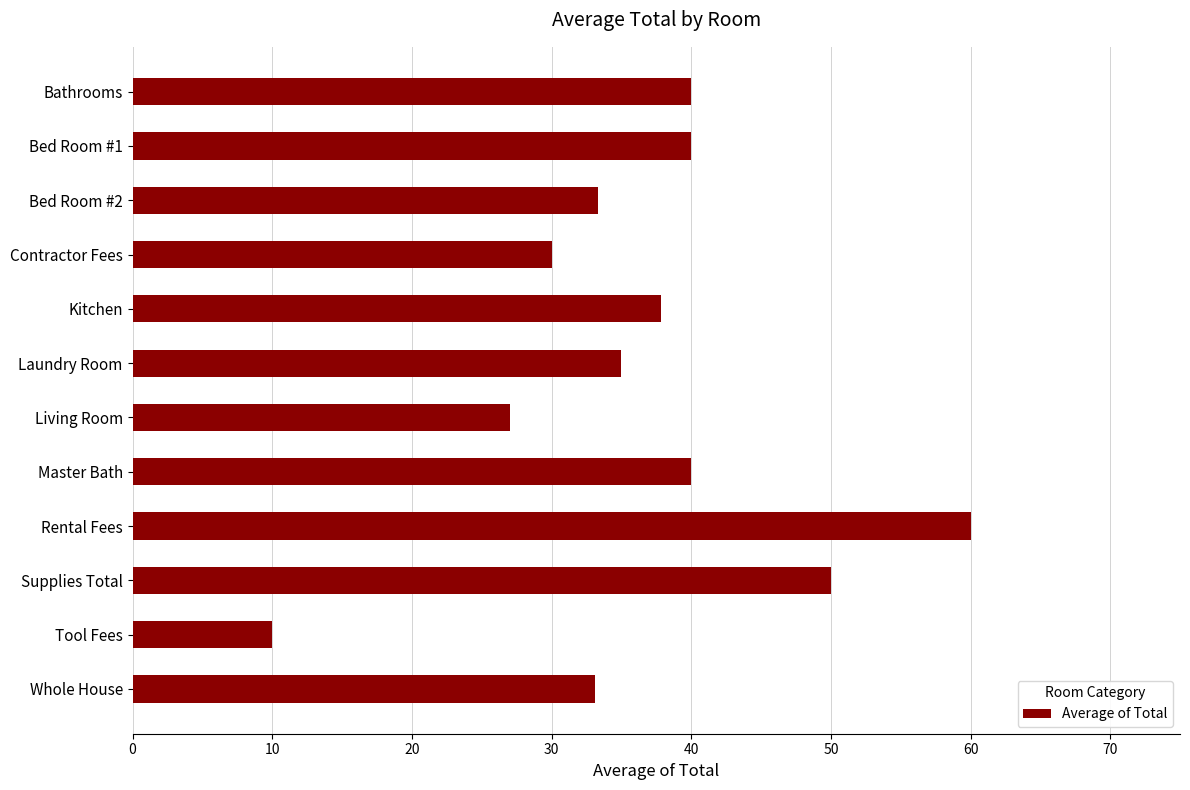

The chart shows a value of 10.4 at Master Bath. True or false?

False